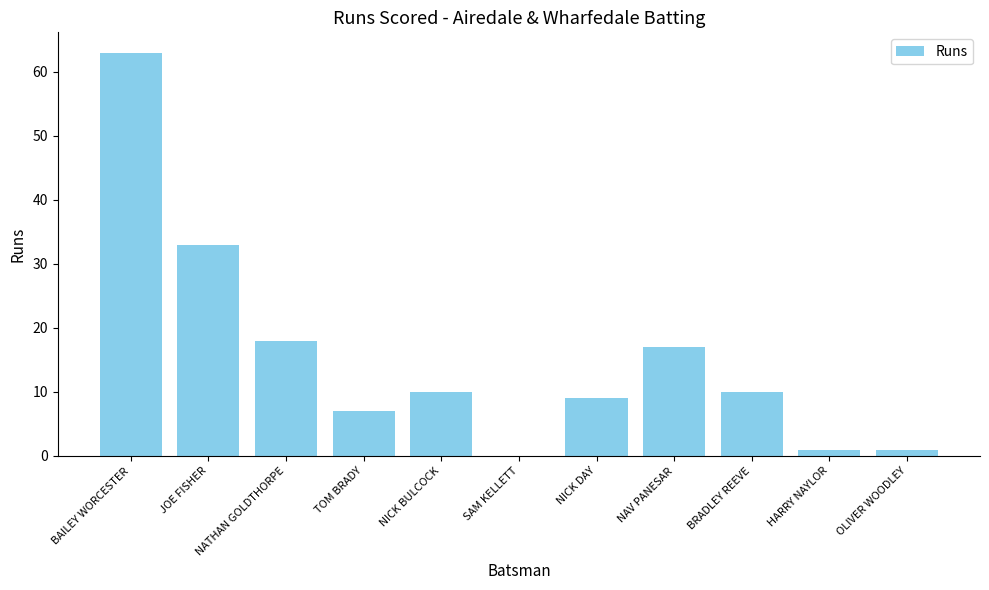

Does the chart contain stacked bars?

No